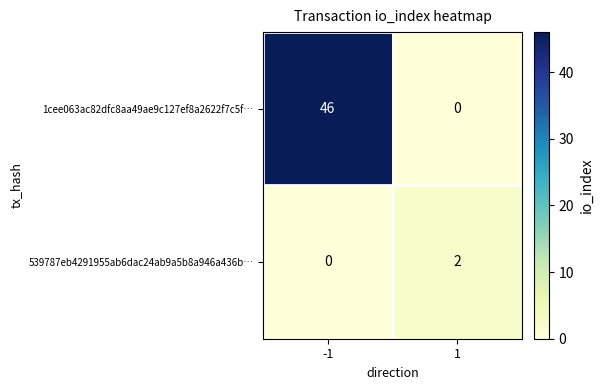

At which category is the sum across all series the highest?

-1